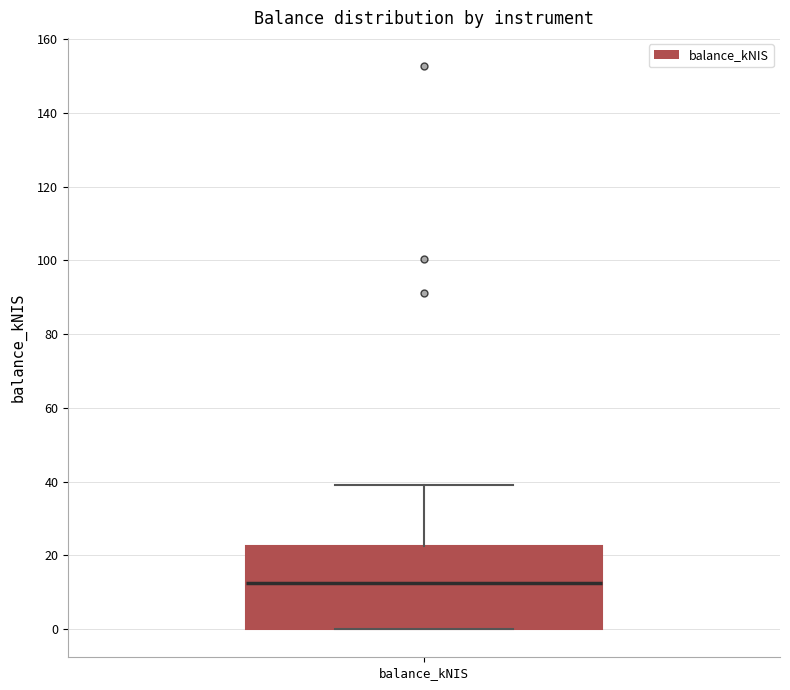

Read this box plot against the y-axis: the position of the median line, the range covered by the box, and the ends of both whiskers. The values are not printed on the chart, so give them approximately, as read against the axis.

median 12, box 0 to 22, whiskers 0 to 40